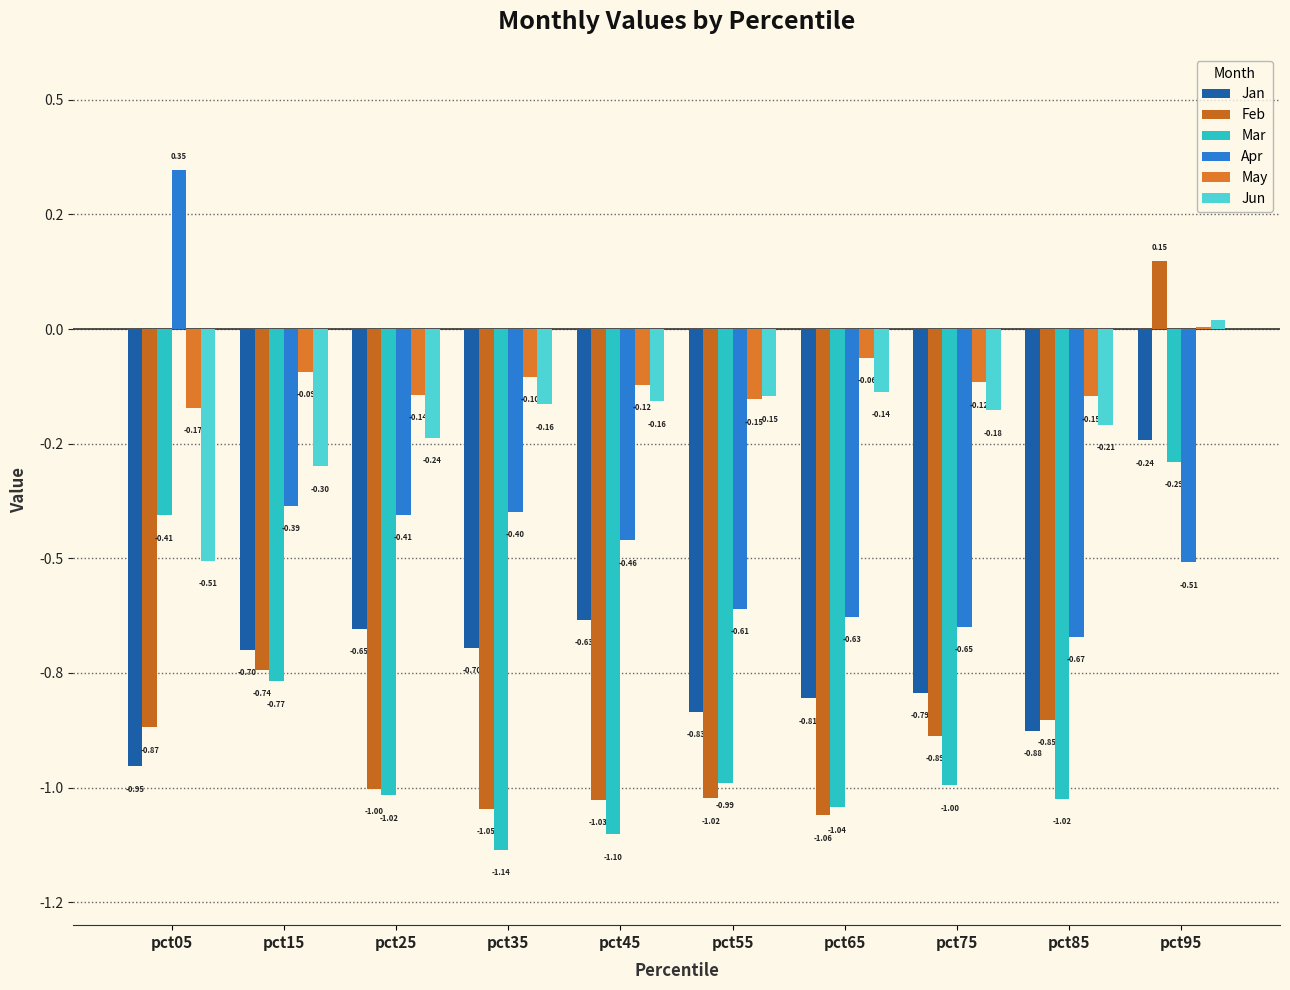

Which series has the largest total across all categories?

May